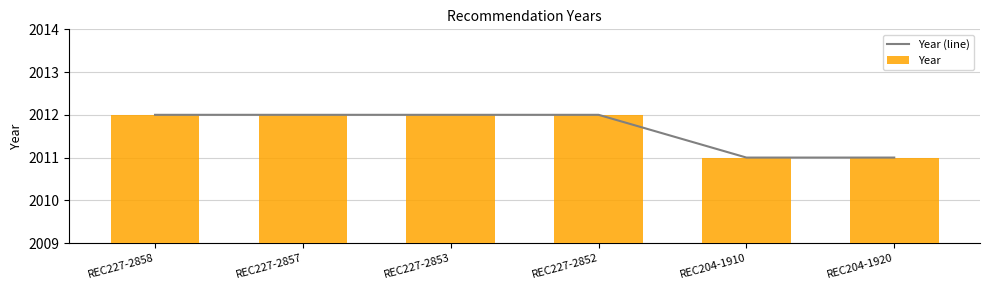

The Year series shows 1028 at REC227-2857. True or false?

False